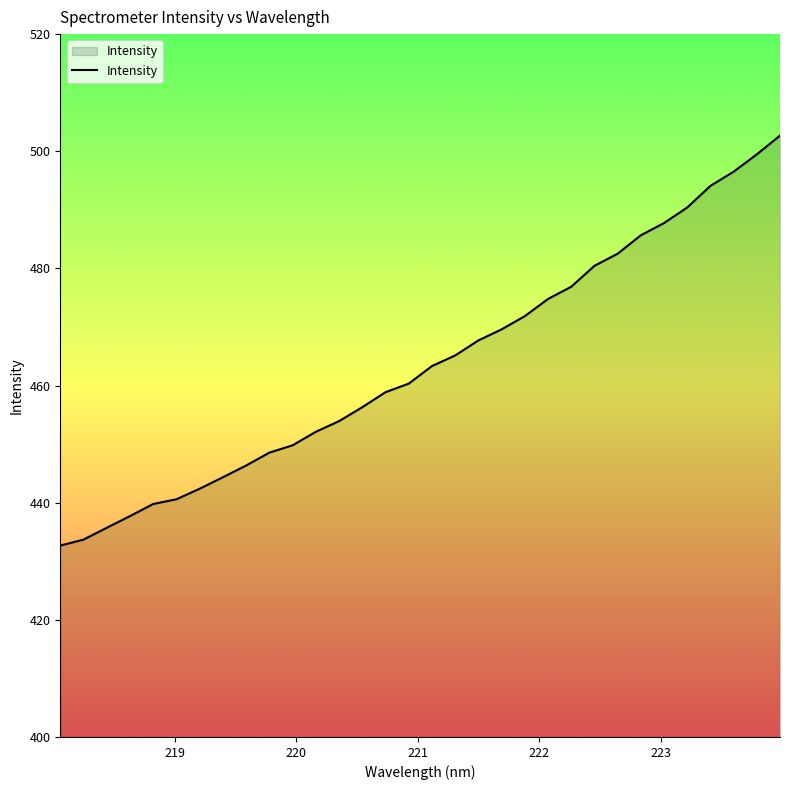

What is the minimum value shown in the chart?

432.7